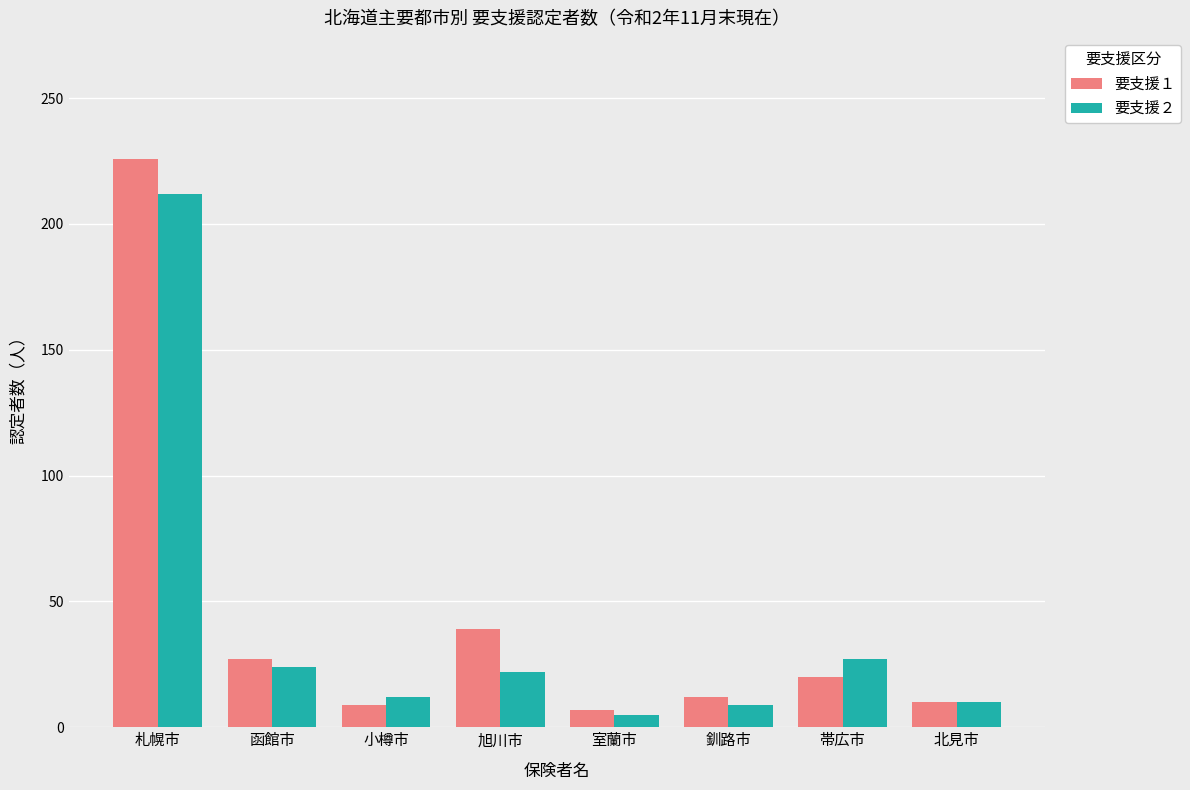

Is it true that 要支援１ equals 12 at 釧路市?

True